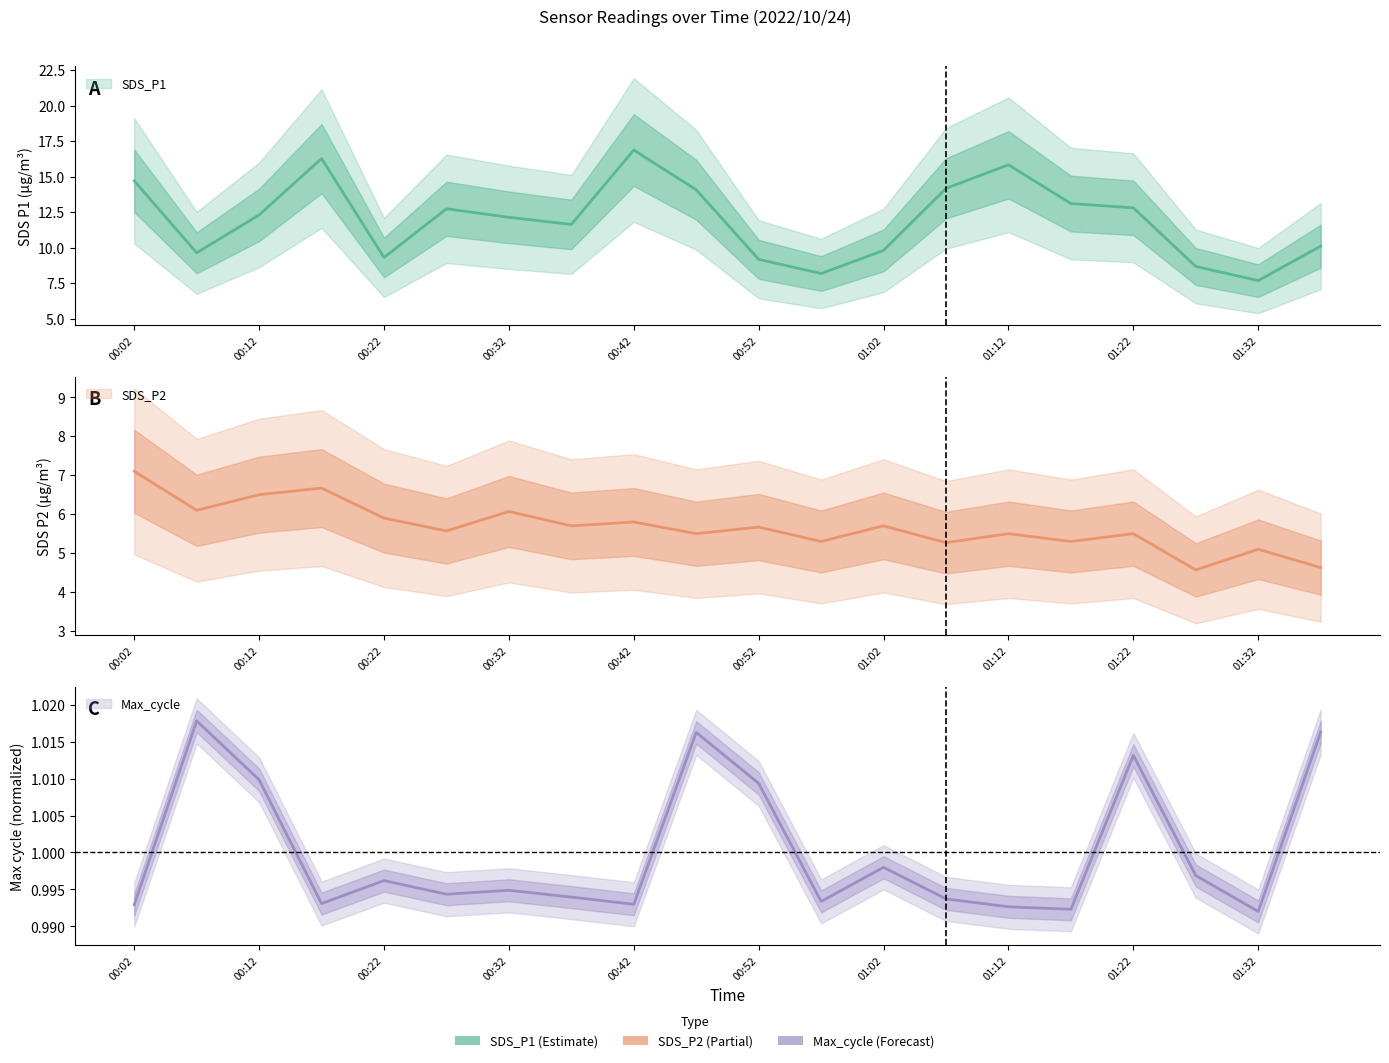

Reading right to left, what are all the values shown in this chart?

SDS_P1: 01:37=10.1	01:32=7.7	01:27=8.7	01:22=12.8	01:17=13.1	01:12=15.8	01:07=14.2	01:02=9.8	00:57=8.2	00:52=9.2	00:47=14.1	00:42=16.9	00:37=11.6	00:32=12.1	00:27=12.7	00:22=9.3	00:17=16.3	00:12=12.3	00:07=9.6	00:02=14.7
SDS_P2: 01:37=4.6	01:32=5.1	01:27=4.6	01:22=5.5	01:17=5.3	01:12=5.5	01:07=5.3	01:02=5.7	00:57=5.3	00:52=5.7	00:47=5.5	00:42=5.8	00:37=5.7	00:32=6.1	00:27=5.6	00:22=5.9	00:17=6.7	00:12=6.5	00:07=6.1	00:02=7.1
Max_cycle: 01:37=1.0	01:32=1.0	01:27=1.0	01:22=1.0	01:17=1.0	01:12=1.0	01:07=1.0	01:02=1.0	00:57=1.0	00:52=1.0	00:47=1.0	00:42=1.0	00:37=1.0	00:32=1.0	00:27=1.0	00:22=1.0	00:17=1.0	00:12=1.0	00:07=1.0	00:02=1.0